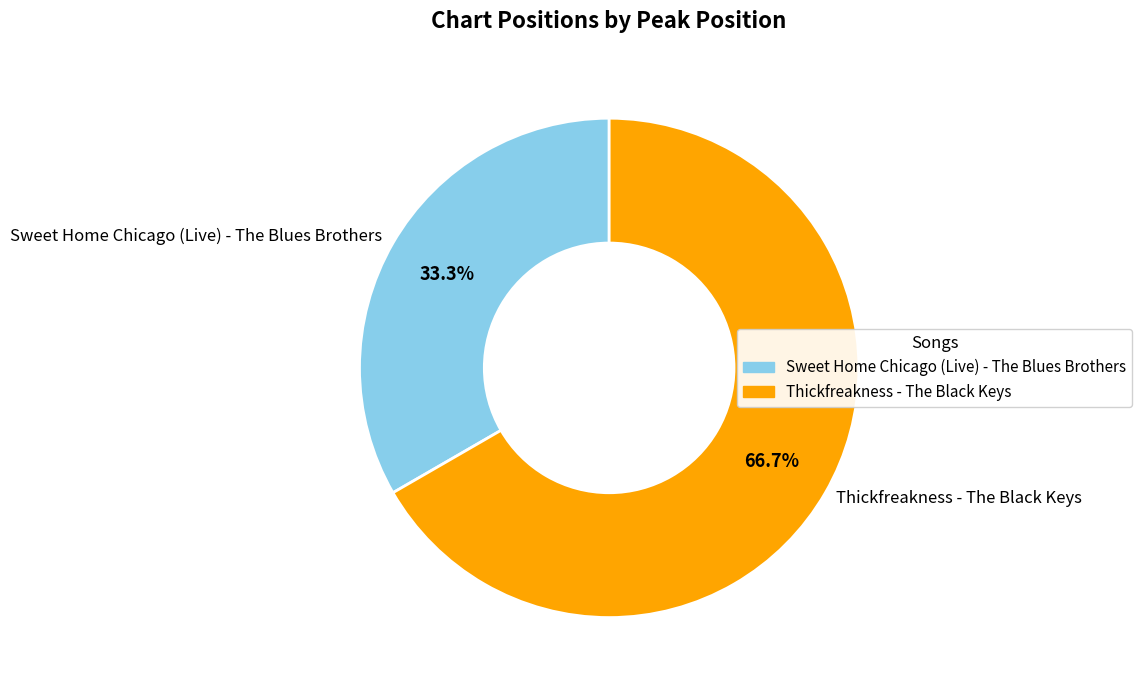

Approximately how many times larger is the value at Thickfreakness - The Black Keys compared to Sweet Home Chicago (Live) - The Blues Brothers?

2.0